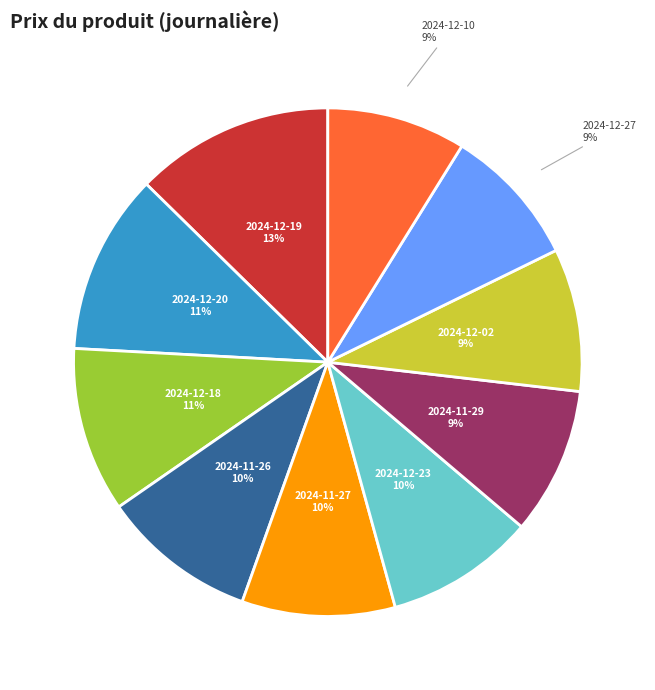

Is there any slice that represents more than half of the pie?

No